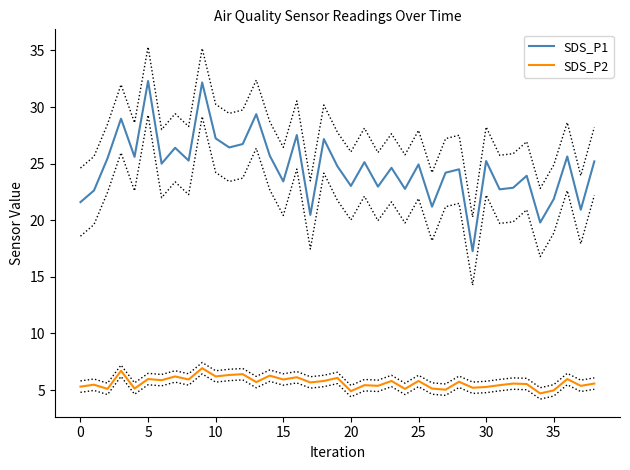

True or false: SDS_P1 and SDS_P2 intersect in this chart.

False